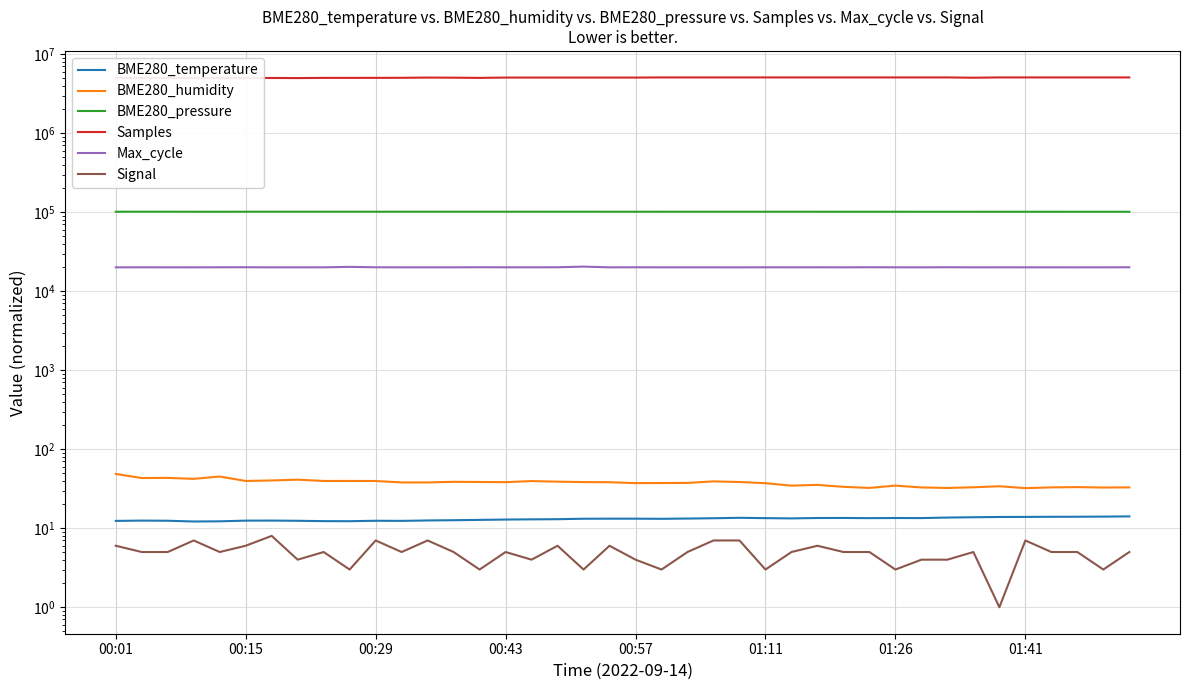

What value does the Samples series have at 22?

5081619.0